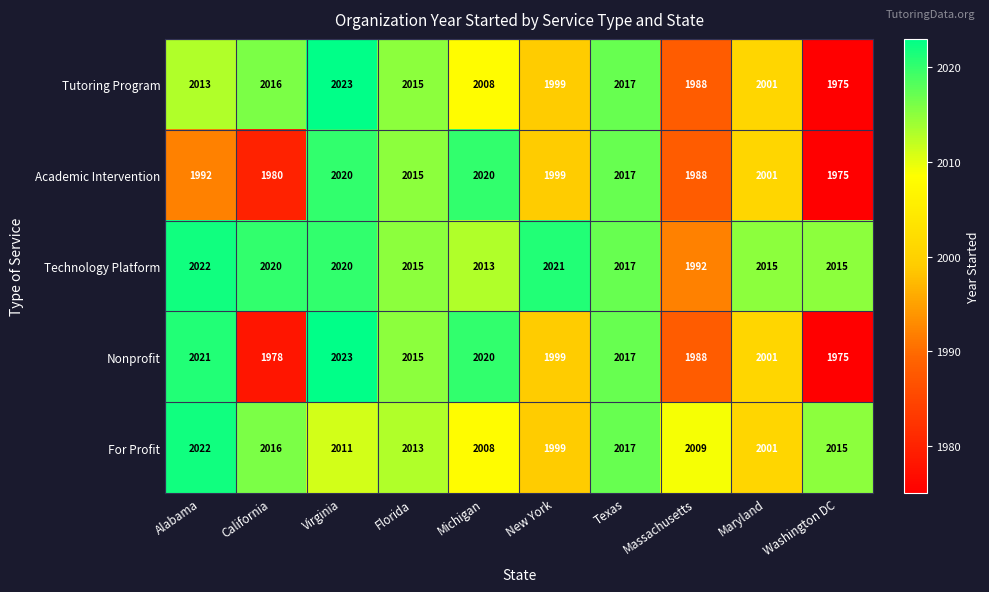

Where does the Nonprofit series first go above 2015?

Alabama